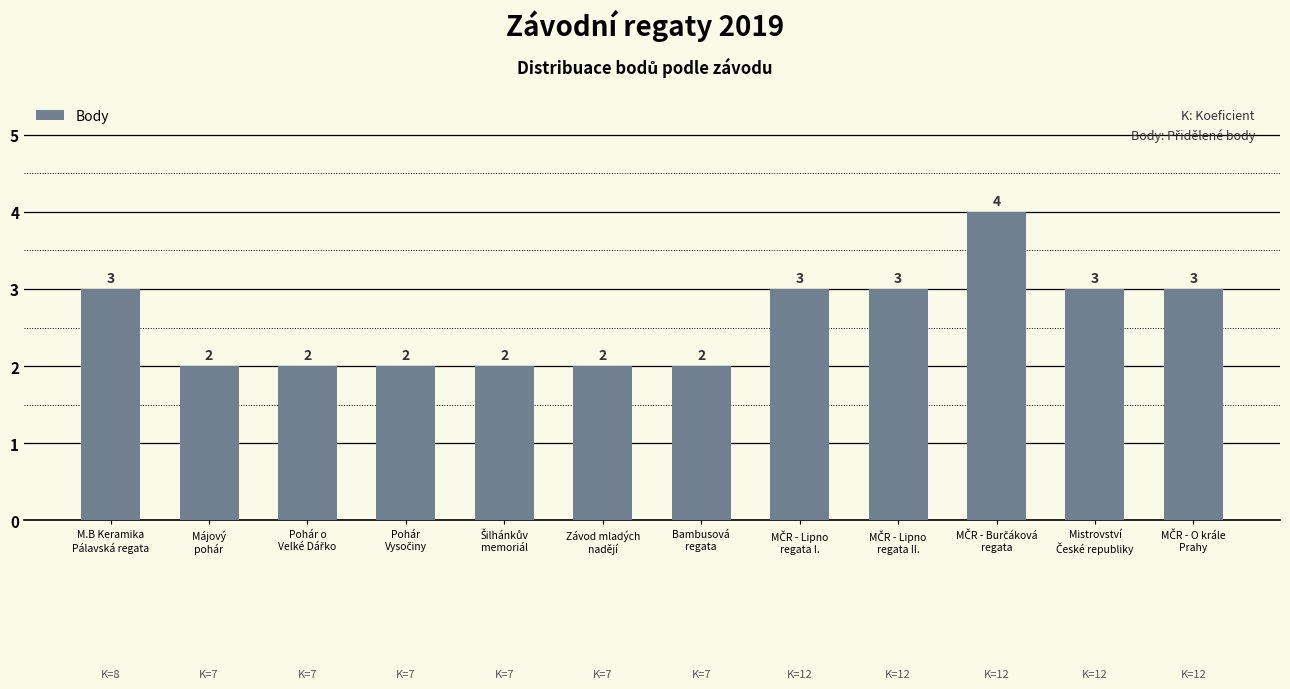

What is the greatest value displayed?

4